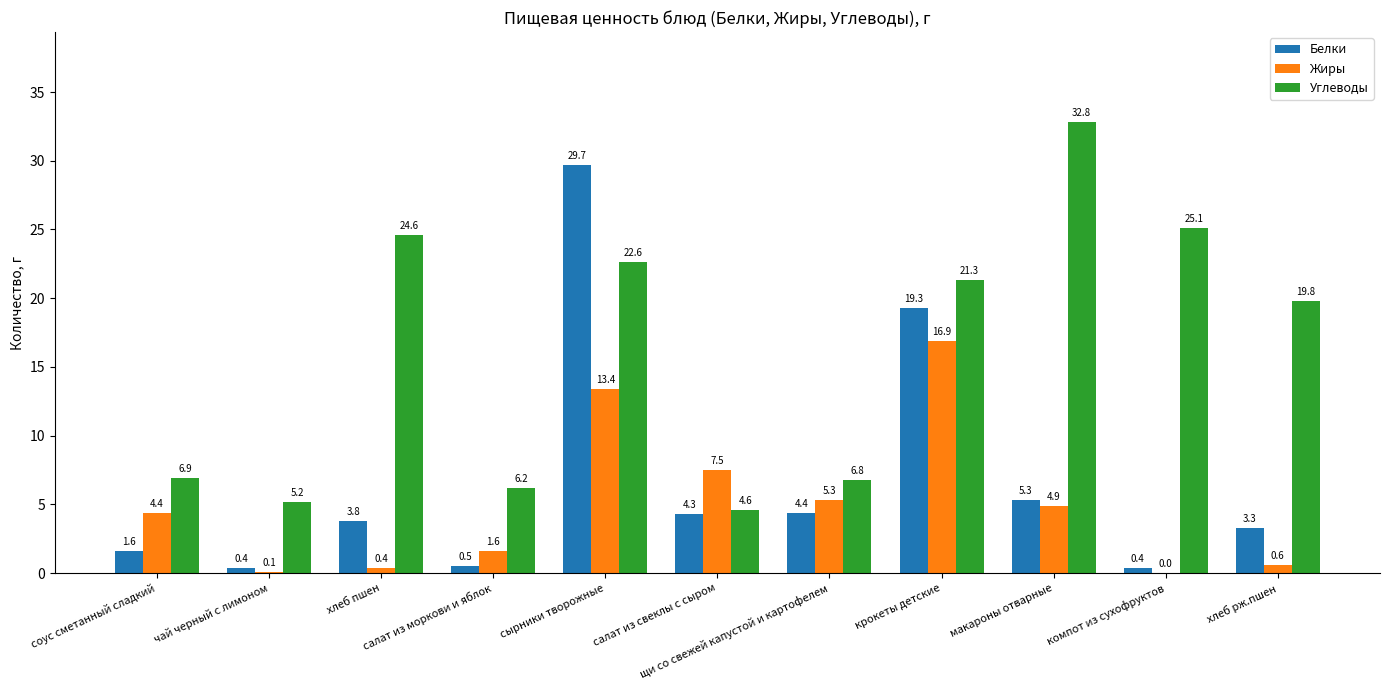

Which series has the largest total across all categories?

Углеводы